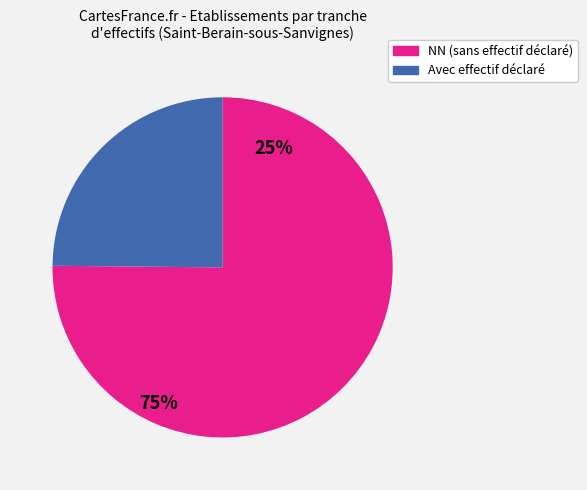

Rank the categories by value from highest to lowest.

NN (sans effectif déclaré), Avec effectif déclaré